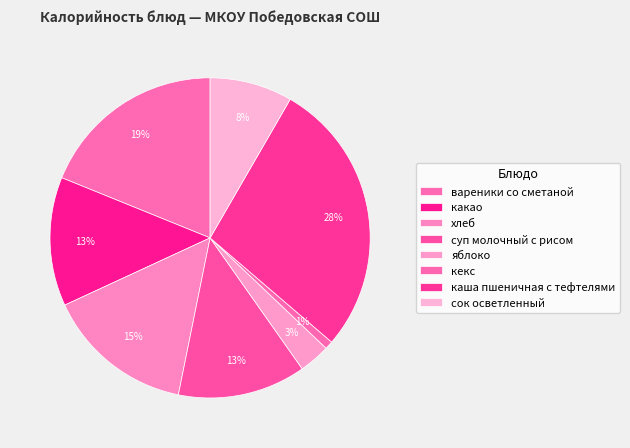

To the nearest percent, what is the difference between the largest and smallest slice percentages?

27%